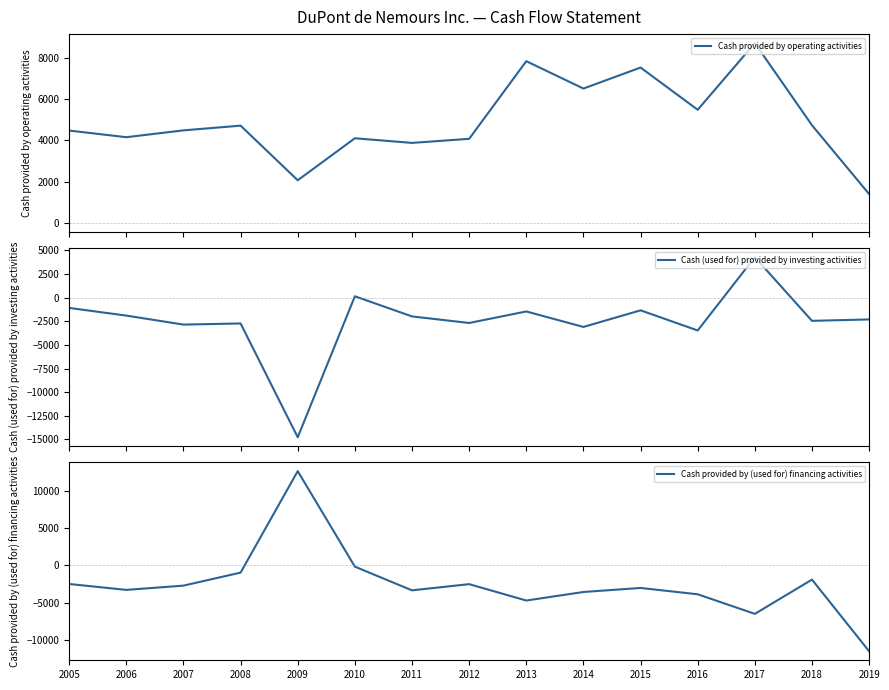

Reading right to left, transcribe all the data shown in this chart.

Cash provided by operating activities: 2019=1409	2018=4731	2017=8695	2016=5478	2015=7516	2014=6502	2013=7823	2012=4075	2011=3879	2010=4102	2009=2075	2008=4711	2007=4484	2006=4154	2005=4474
Cash (used for) provided by investing activities: 2019=-2313	2018=-2462	2017=4274	2016=-3479	2015=-1350	2014=-3105	2013=-1469	2012=-2687	2011=-1994	2010=135	2009=-14767	2008=-2737	2007=-2858	2006=-1907	2005=-1096
Cash provided by (used for) financing activities: 2019=-11550	2018=-1918	2017=-6523	2016=-3892	2015=-3041	2014=-3583	2013=-4731	2012=-2530	2011=-3362	2010=-178	2009=12659	2008=-978	2007=-2728	2006=-3302	2005=-2508